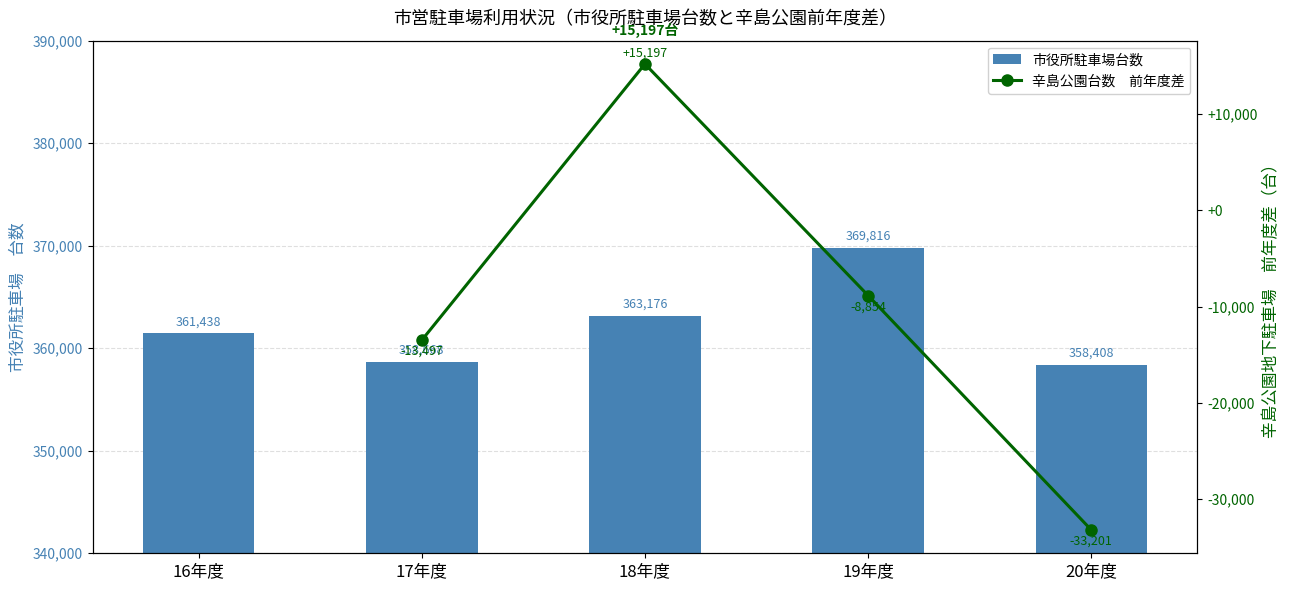

What are all the series names shown in the legend?

市役所駐車場台数, 辛島公園台数　前年度差